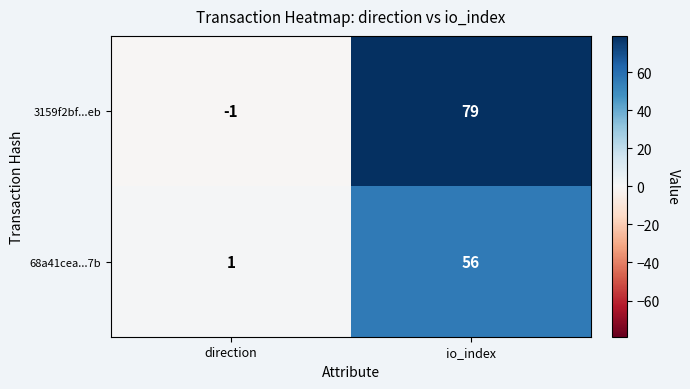

What is the minimum value shown in the chart?

-1